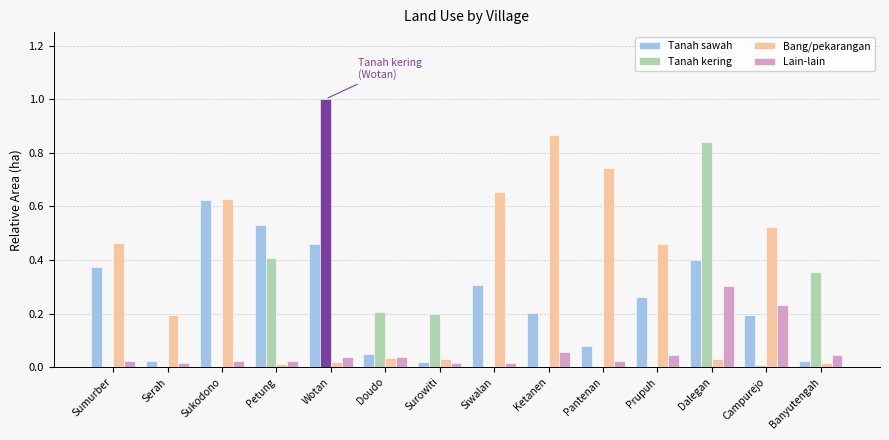

Is it true that Tanah sawah equals 0.3 at Siwalan?

True